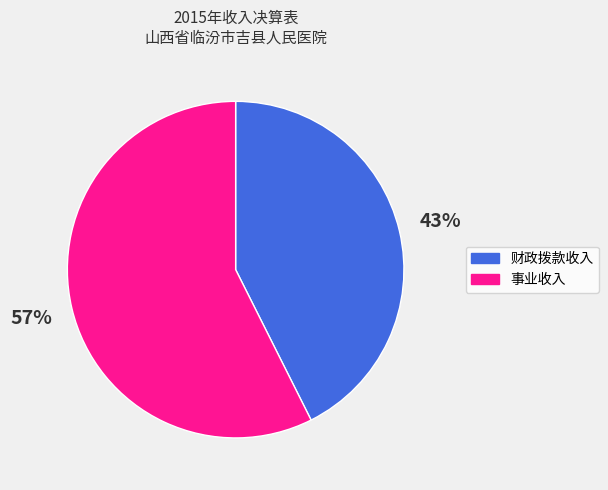

To the nearest percent, what is the combined percentage of 财政拨款收入 and 事业收入?

100%